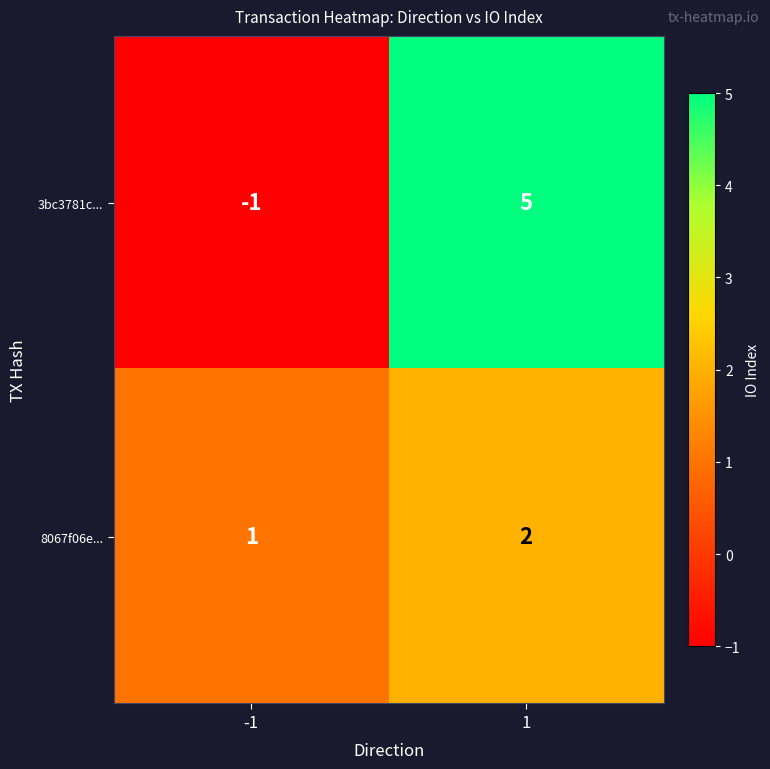

What is the sum of all 3bc3781c... values?

4